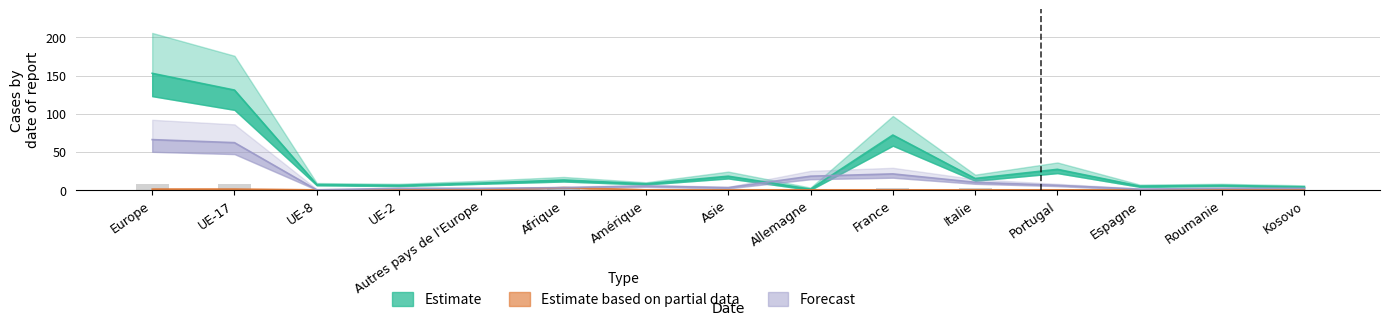

Between Europe and France, which is larger?

Europe